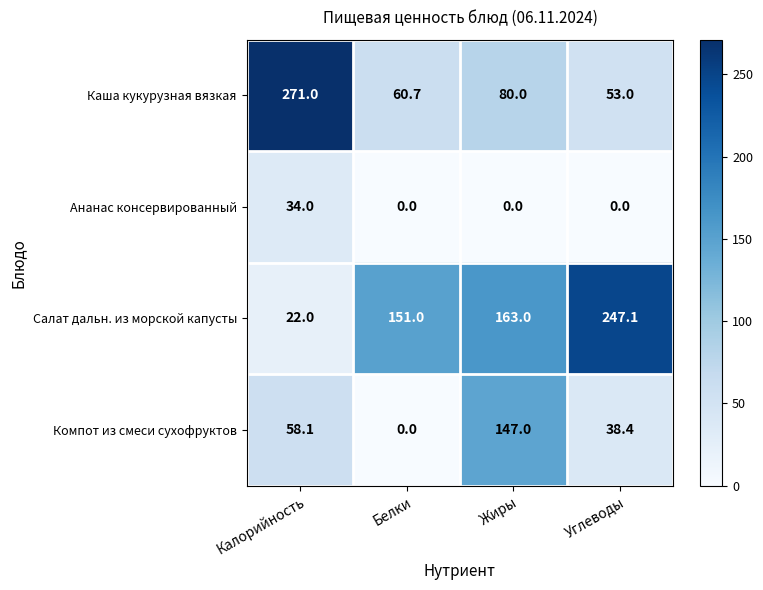

At how many categories does at least one series exceed 117?

4